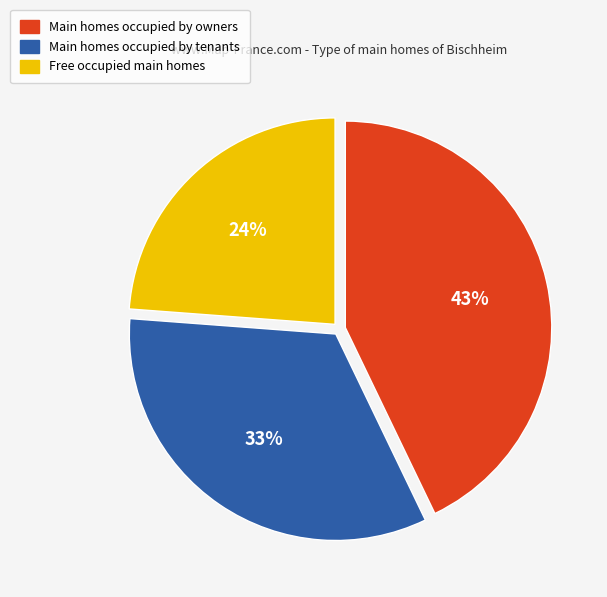

Count the number of slices in the pie.

3